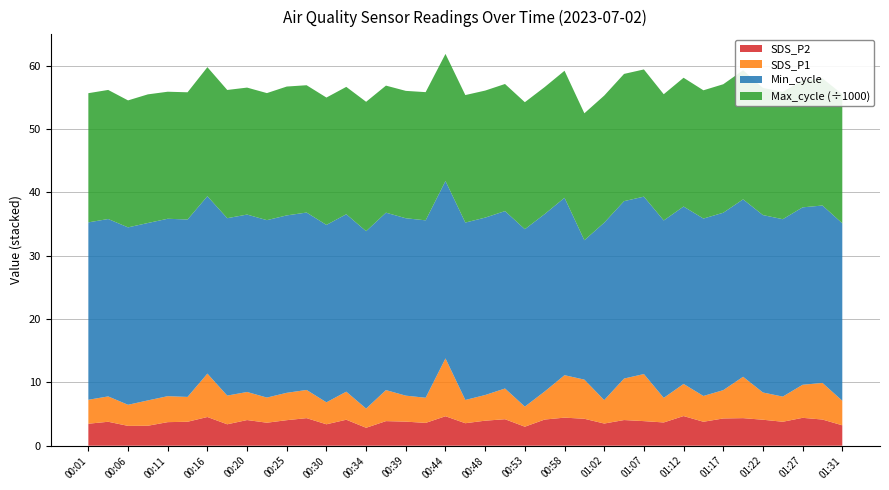

Reading left to right, list all the values displayed in this chart.

SDS_P1: 3.8	4.0	3.3	4.0	4.1	3.9	6.8	4.5	4.4	4.0	4.3	4.5	3.5	4.4	3.0	4.9	4.1	4.0	9.1	3.7	4.0	4.8	3.2	4.4	6.7	6.2	3.7	6.5	7.4	3.9	5.1	4.1	4.5	6.5	4.3	4.0	5.2	5.8	3.9
SDS_P2: 3.5	3.8	3.1	3.1	3.7	3.8	4.5	3.4	4.0	3.6	4.0	4.3	3.4	4.1	2.8	3.9	3.8	3.6	4.7	3.5	4.0	4.2	3.0	4.1	4.4	4.2	3.5	4.0	3.9	3.7	4.7	3.8	4.3	4.3	4.1	3.8	4.4	4.1	3.2
Min_cycle: 28.0	28.0	28.0	28.0	28.0	28.0	28.0	28.0	28.0	28.0	28.0	28.0	28.0	28.0	28.0	28.0	28.0	28.0	28.0	28.0	28.0	28.0	28.0	28.0	28.0	22.0	28.0	28.0	28.0	28.0	28.0	28.0	28.0	28.0	28.0	28.0	28.0	28.0	28.0
Max_cycle: 20388.0	20371.0	20041.0	20302.0	20049.0	20080.0	20365.0	20237.0	20041.0	20052.0	20337.0	20094.0	20100.0	20106.0	20420.0	20053.0	20103.0	20233.0	20056.0	20122.0	20049.0	20060.0	20045.0	20045.0	20049.0	20036.0	20057.0	20080.0	20077.0	19923.0	20325.0	20245.0	20280.0	20383.0	20069.0	20097.0	20048.0	20080.0	20367.0